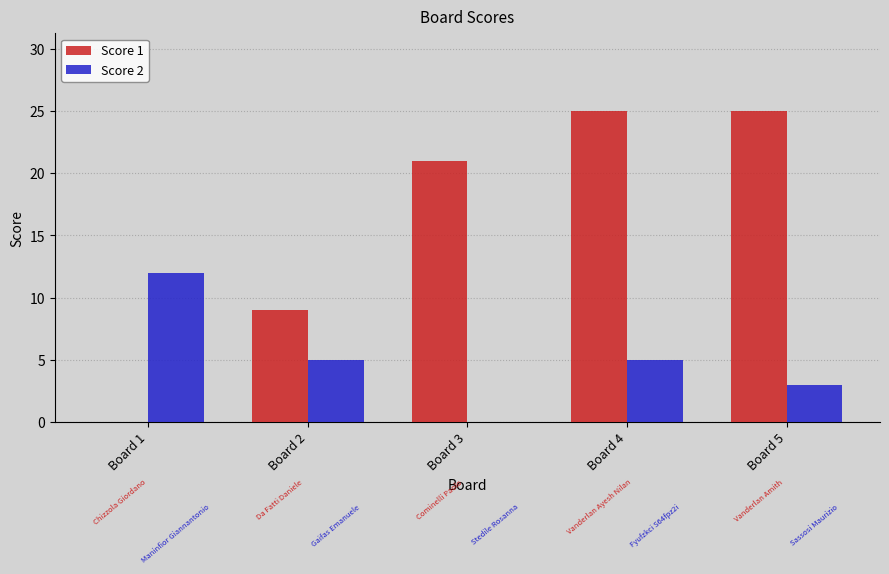

What is the maximum value for Score 1?

25